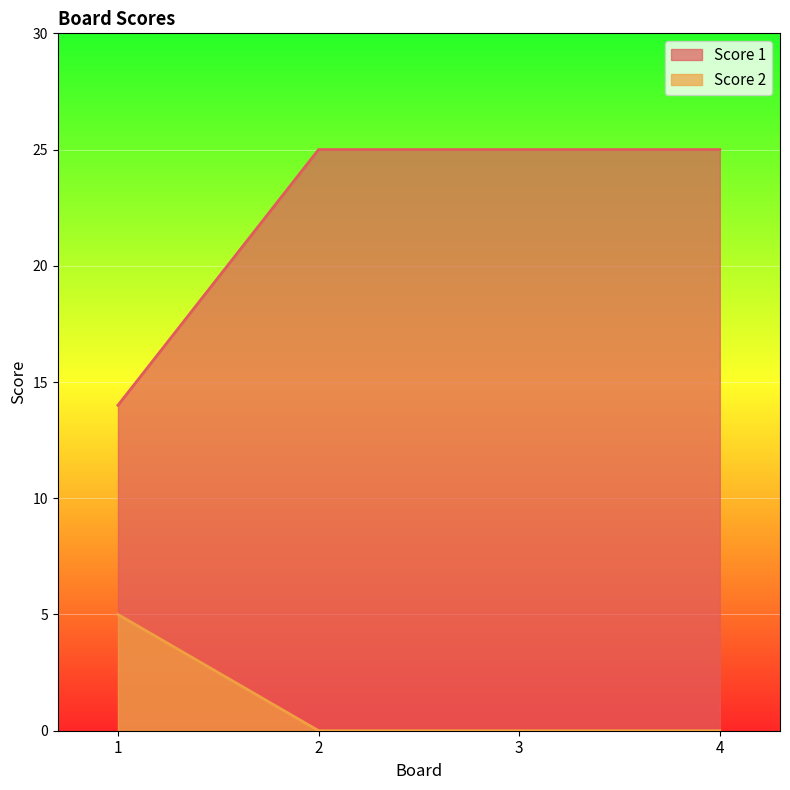

Between 1 and 2, which series saw the biggest shift?

Score 1